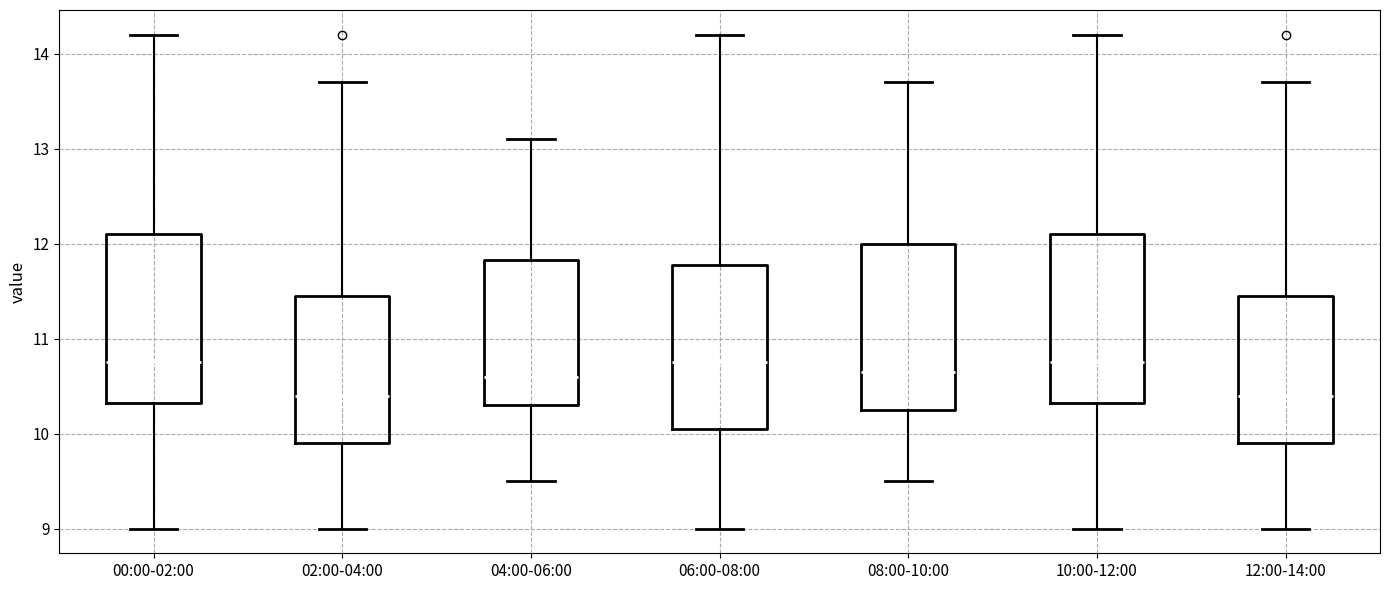

Reading left to right, transcribe this box plot: for each box, give where its median line is, the range the box spans, and where its two whiskers end, as read against the y-axis. The values are not printed on the chart, so give them approximately, as read against the axis.

00:00-02:00: median 10.8, box 10.3 to 12.1, whiskers 9.0 to 14.2
02:00-04:00: median 10.4, box 9.9 to 11.5, whiskers 9.0 to 13.7
04:00-06:00: median 10.6, box 10.3 to 11.8, whiskers 9.5 to 13.1
06:00-08:00: median 10.8, box 10.1 to 11.8, whiskers 9.0 to 14.2
08:00-10:00: median 10.7, box 10.3 to 12.0, whiskers 9.5 to 13.7
10:00-12:00: median 10.8, box 10.3 to 12.1, whiskers 9.0 to 14.2
12:00-14:00: median 10.4, box 9.9 to 11.5, whiskers 9.0 to 13.7